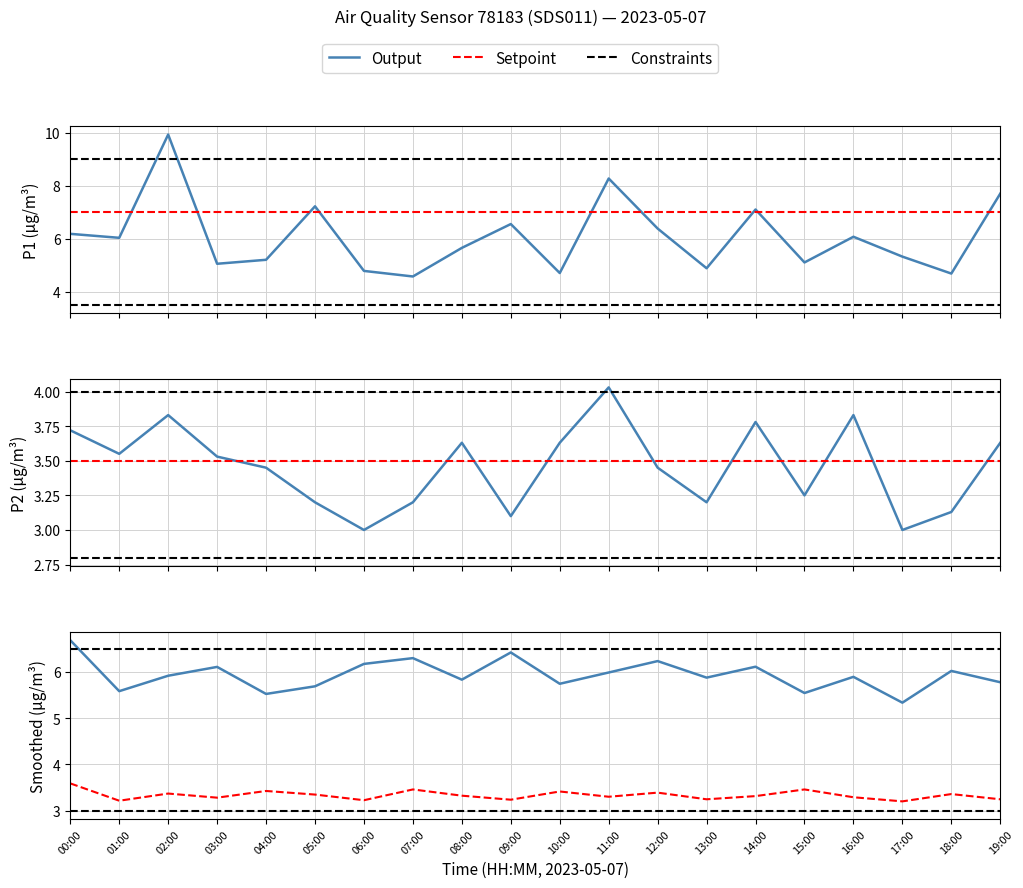

How many times do P2 and hourly_P2 cross each other?

10